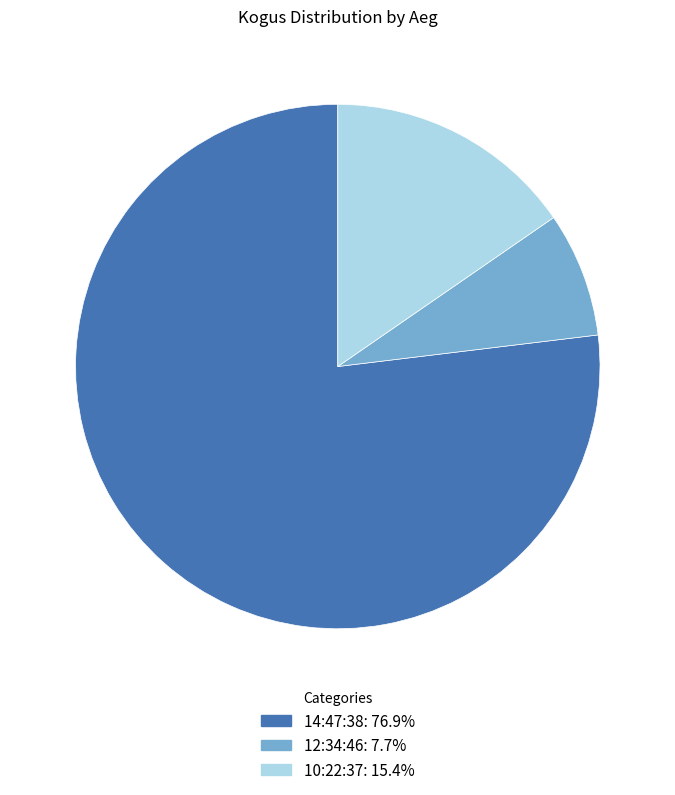

Which category has the biggest portion of the pie?

14:47:38